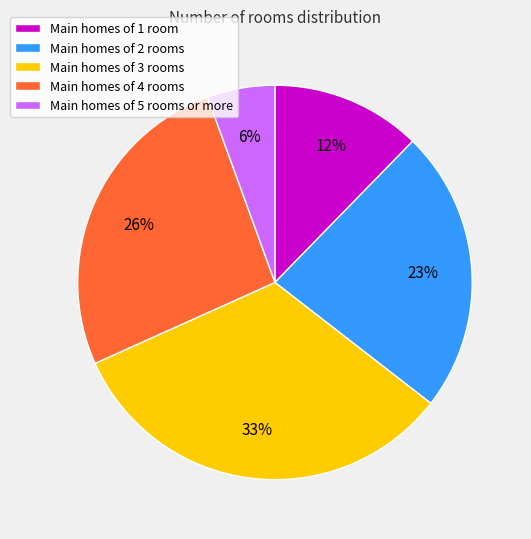

Do Main homes of 3 rooms and Main homes of 5 rooms or more together represent more than half of the pie?

No